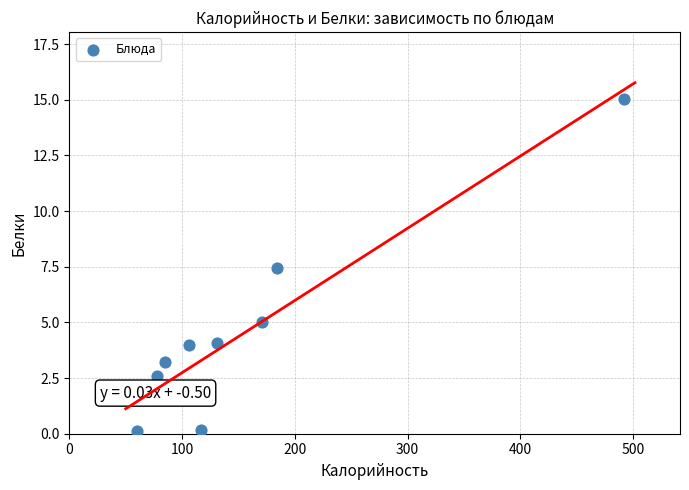

What is the average Y value?

4.6